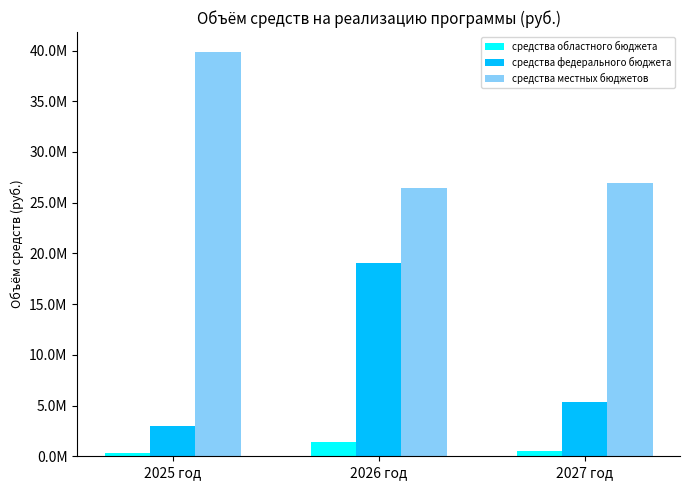

What are all the series names shown in the legend?

средства областного бюджета, средства федерального бюджета, средства местных бюджетов